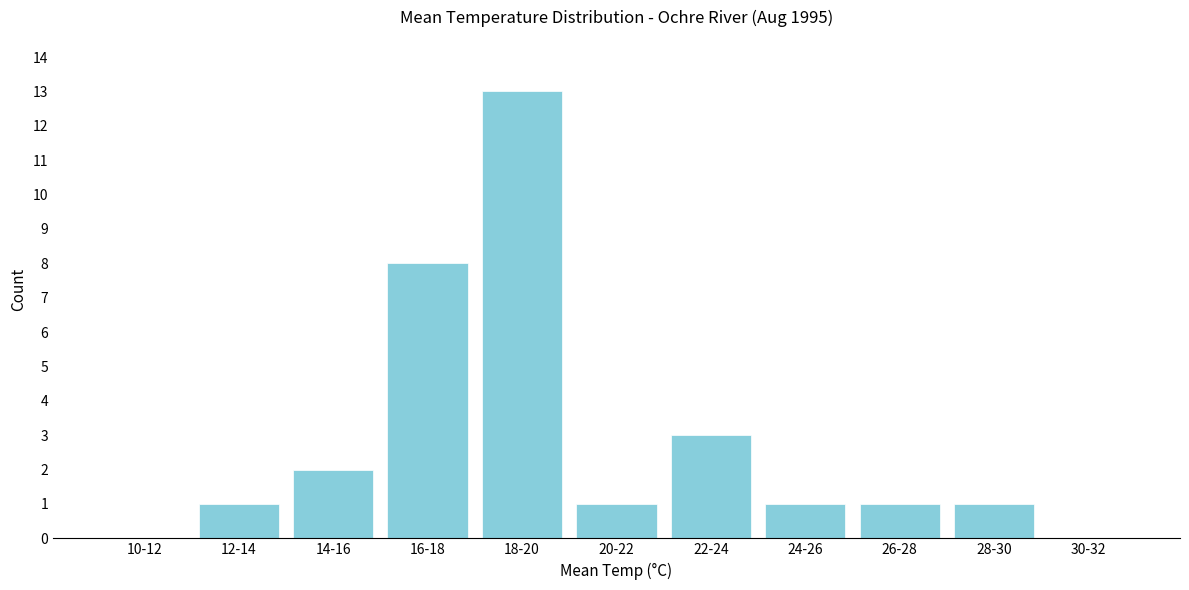

Reading right to left, what are all the values shown in this chart?

30-32=0	28-30=1	26-28=1	24-26=1	22-24=3	20-22=1	18-20=13	16-18=8	14-16=2	12-14=1	10-12=0